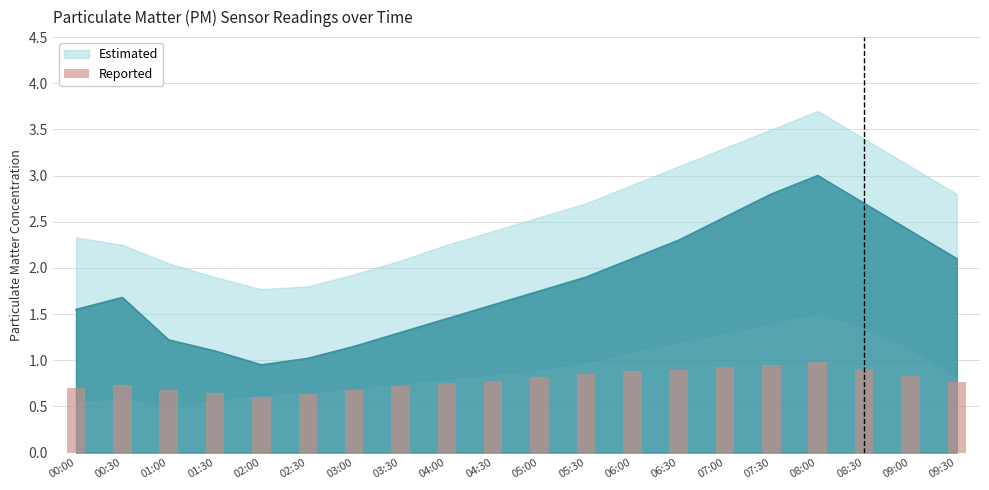

What is the difference between the maximum and minimum values?

0.4